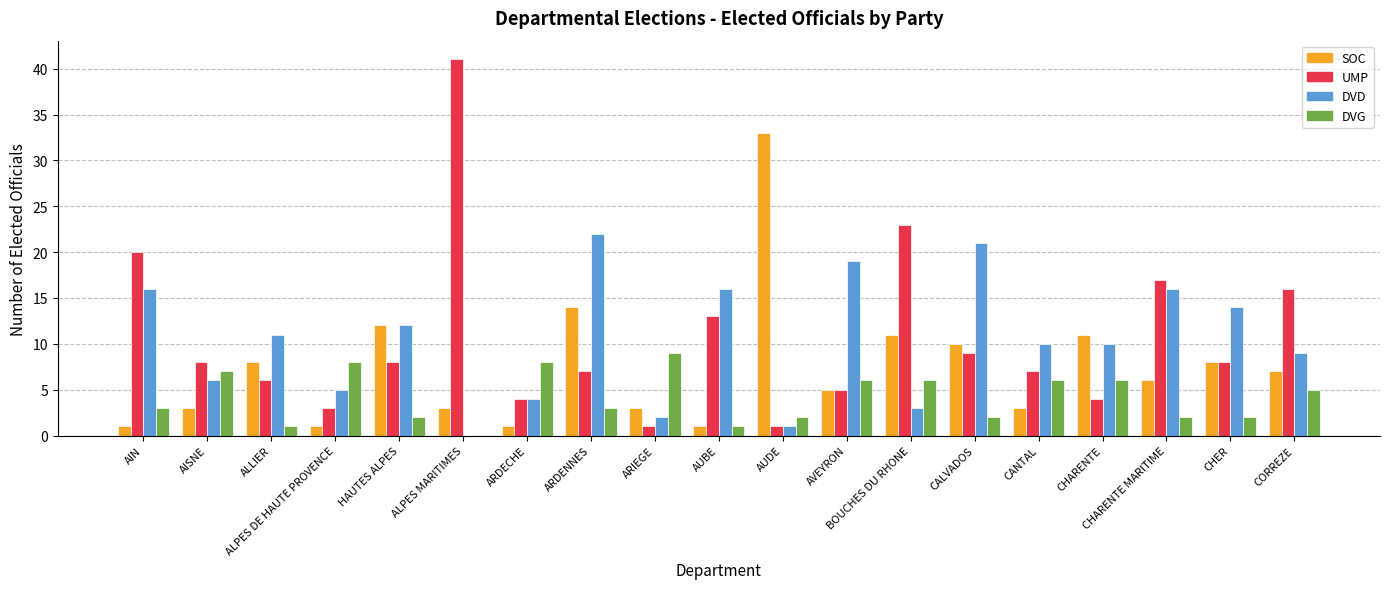

How many groups of bars are there?

19